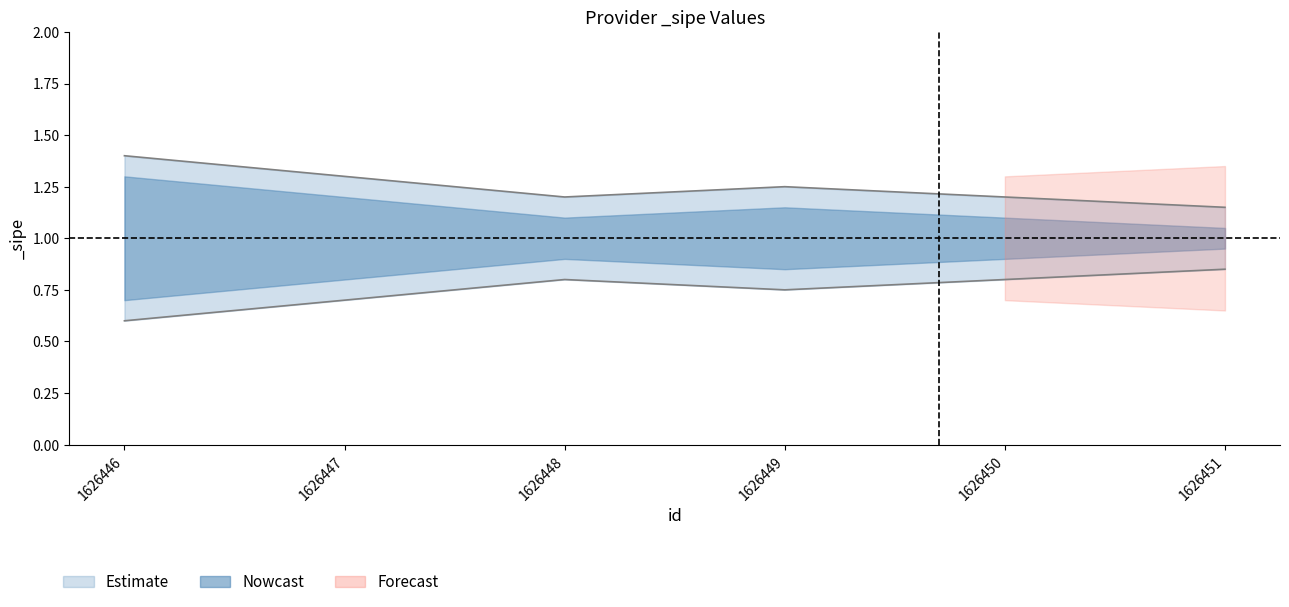

Is the value of _sipe_upper at 1626446 greater than the value of _sipe_lower at 1626448?

Yes